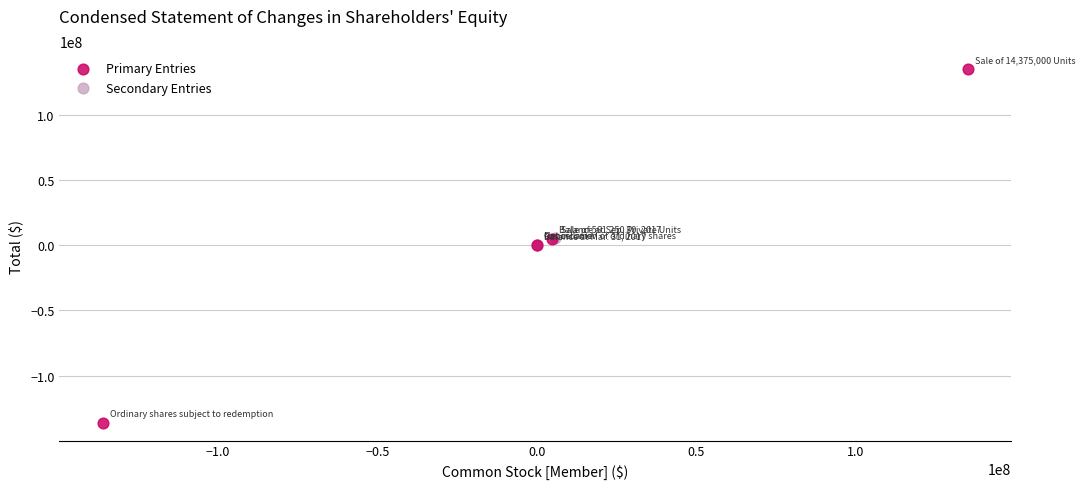

Which series has the widest spread of Y values?

Primary Entries